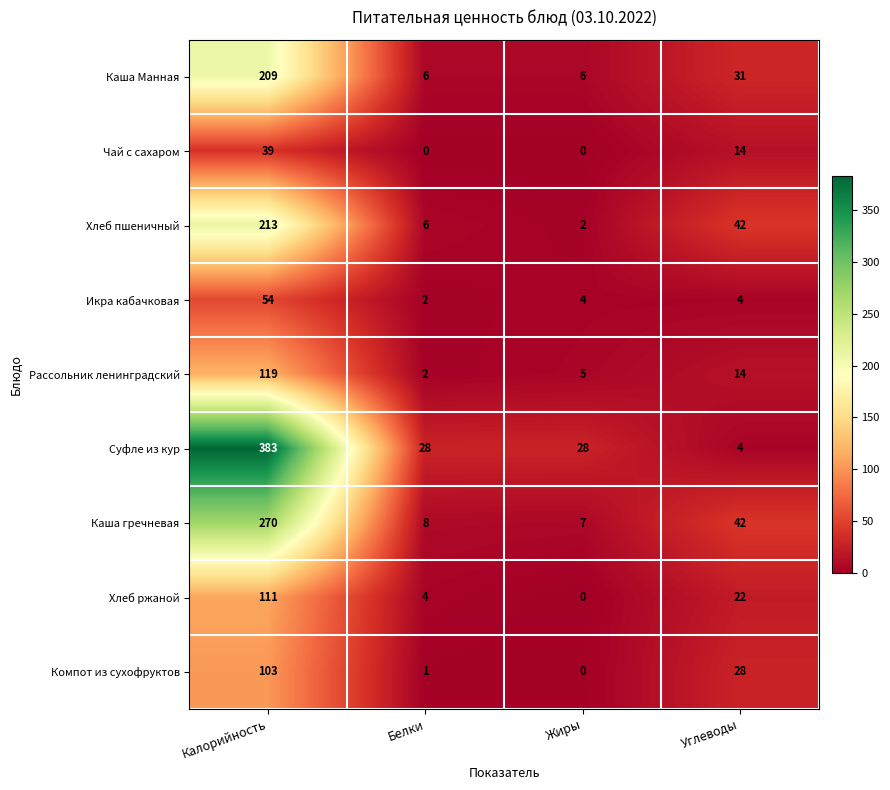

The value of Хлеб ржаной at Белки is 2. True or false?

False